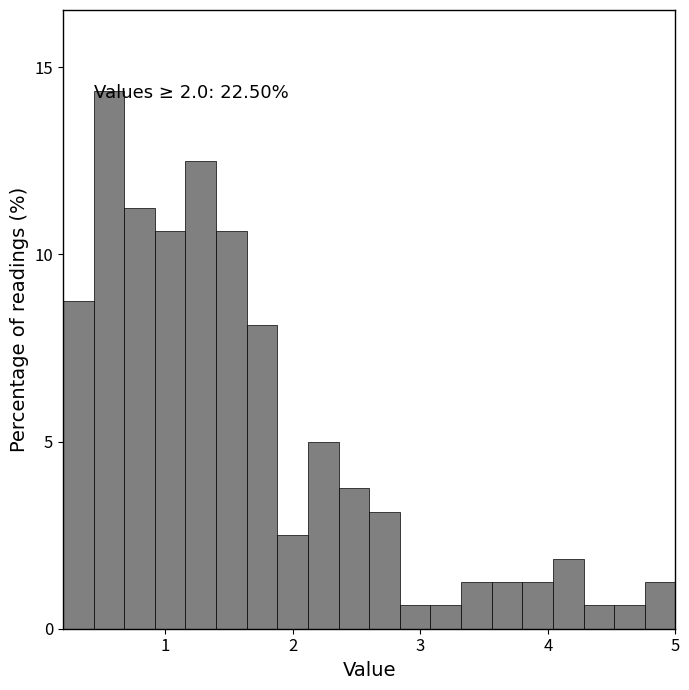

Around what value on the x-axis is the tallest bar? Give the approximate position of its centre, as read against the axis.

0.6